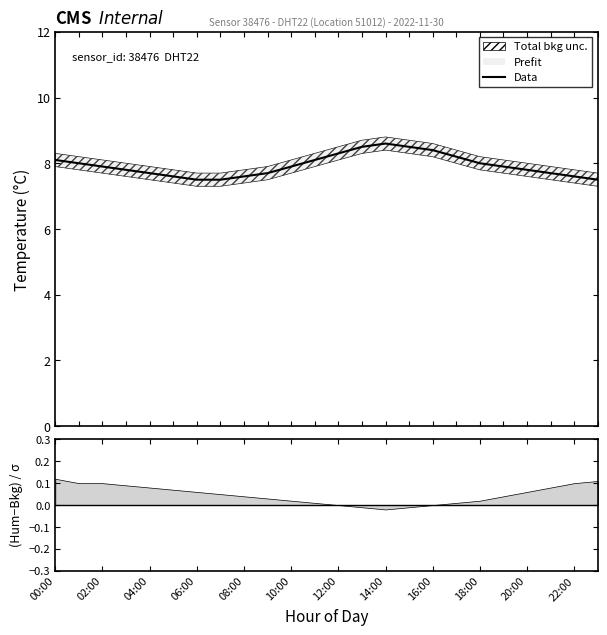

What position from the left is 04:00?

5